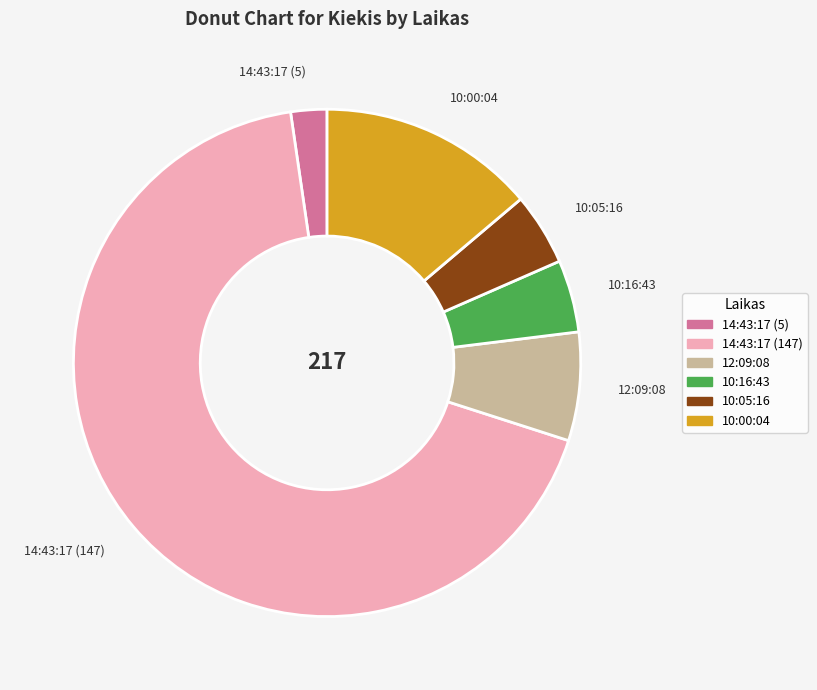

Is the sum of 10:00:04 and 12:09:08 greater than half?

No